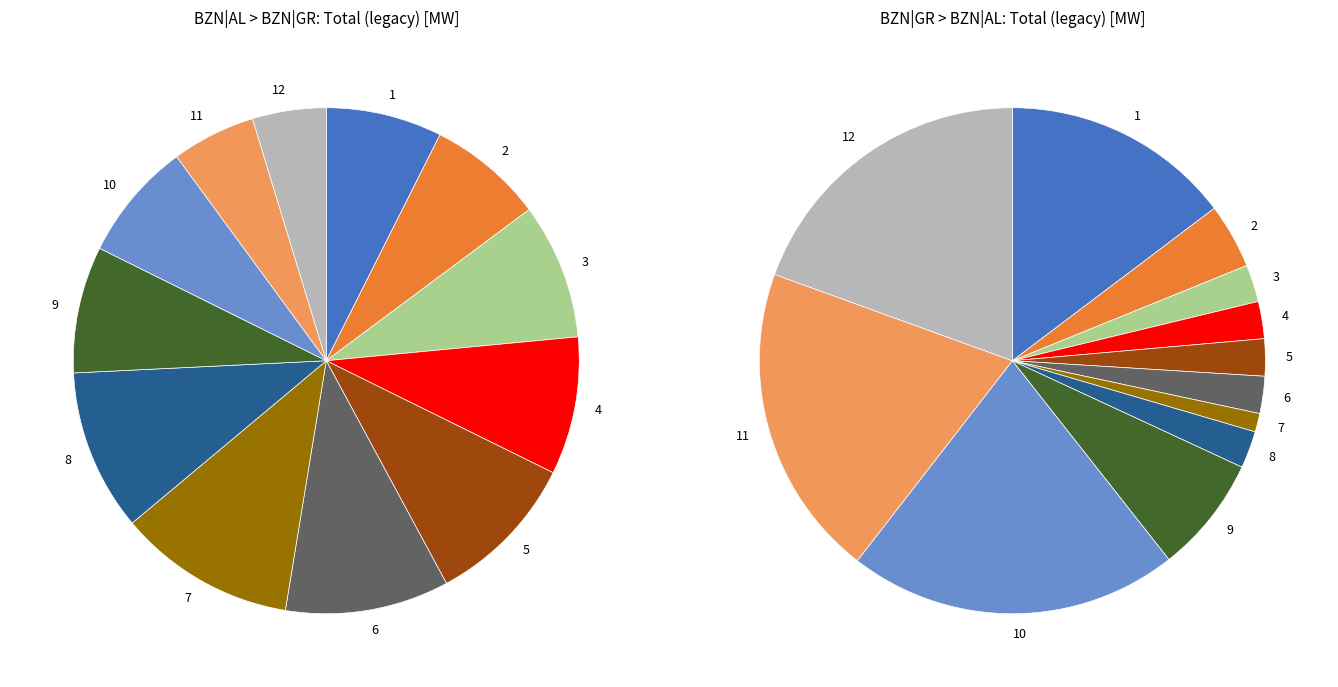

What is the difference between the highest and lowest values at 4?

299